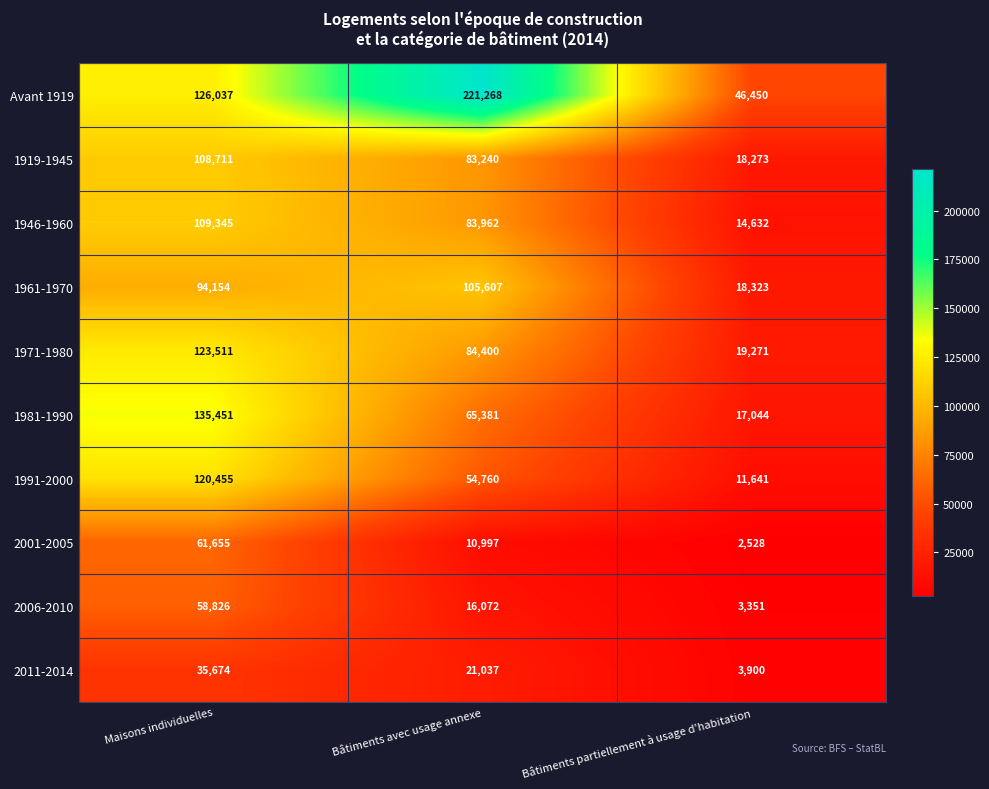

Which series has the largest range (max minus min)?

Avant 1919